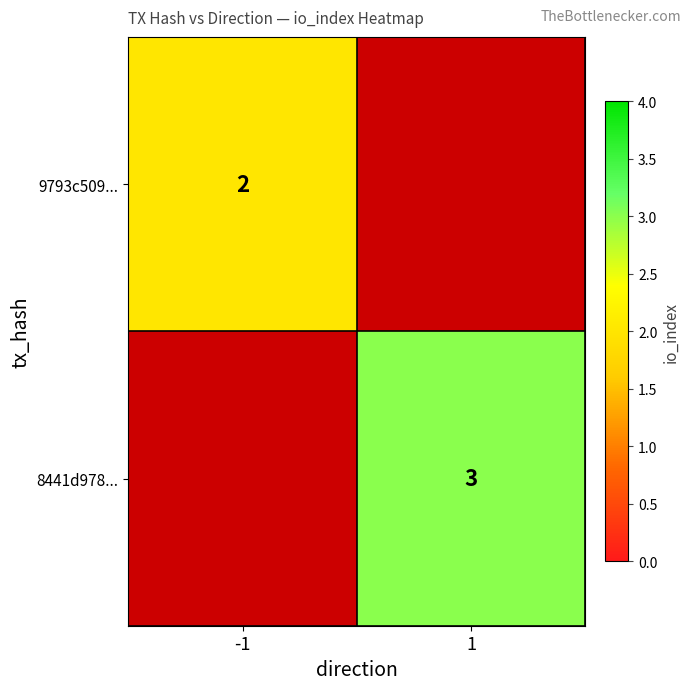

The 9793c509... series shows 1 at -1. True or false?

False